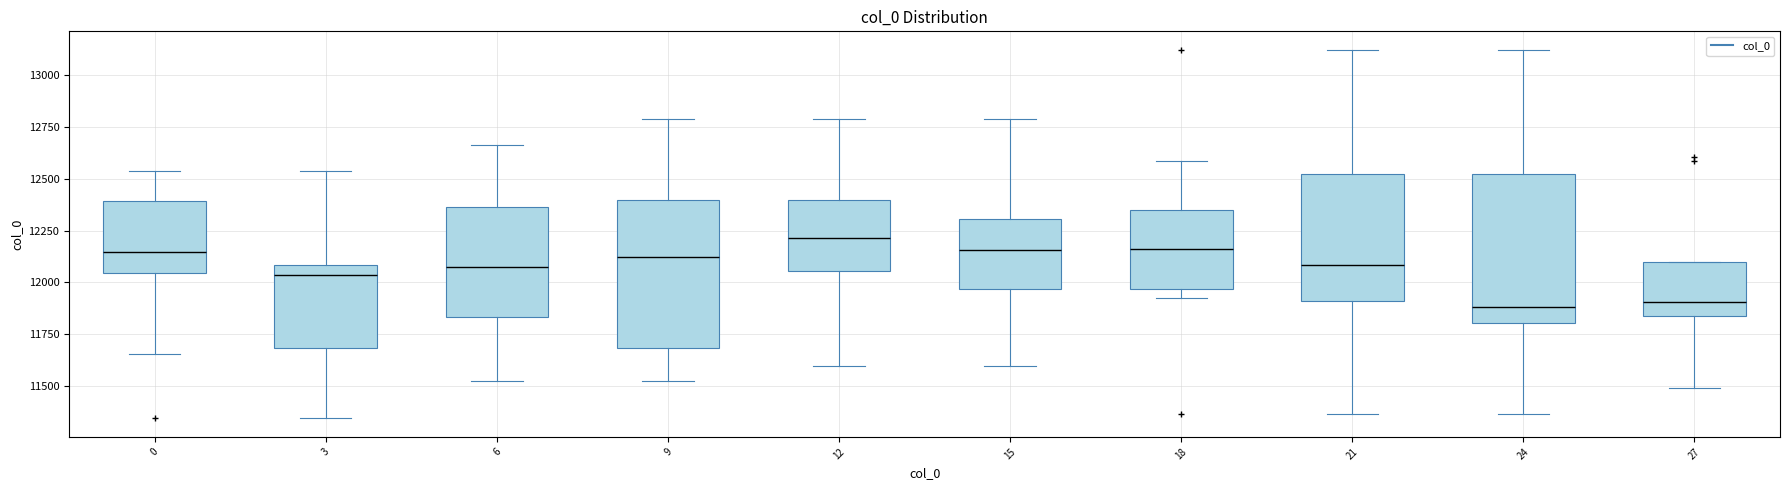

Reading left to right, transcribe this box plot: for each box, give where its median line is, the range the box spans, and where its two whiskers end, as read against the y-axis. The values are not printed on the chart, so give them approximately, as read against the axis.

0: median 12150, box 12050 to 12400, whiskers 11650 to 12550
3: median 12050, box 11700 to 12100, whiskers 11350 to 12550
6: median 12100, box 11850 to 12350, whiskers 11500 to 12650
9: median 12100, box 11700 to 12400, whiskers 11500 to 12800
12: median 12200, box 12050 to 12400, whiskers 11600 to 12800
15: median 12150, box 11950 to 12300, whiskers 11600 to 12800
18: median 12150, box 11950 to 12350, whiskers 11950 (just below the box's lower edge) to 12600
21: median 12100, box 11900 to 12500, whiskers 11350 to 13100
24: median 11900, box 11800 to 12500, whiskers 11350 to 13100
27: median 11900, box 11850 to 12100, whiskers 11500 to 12100